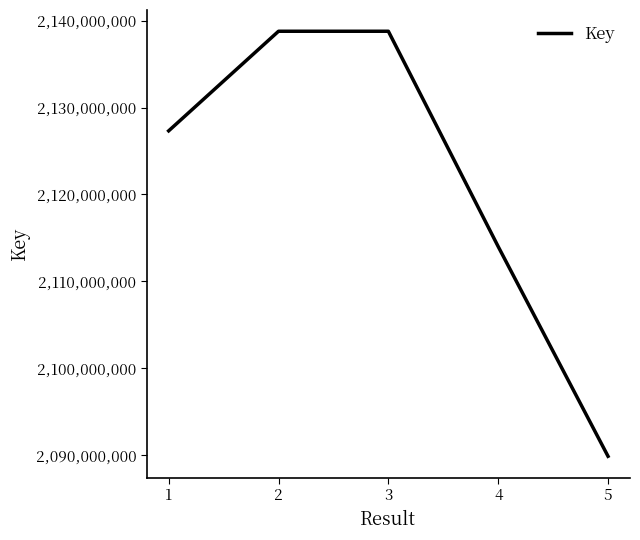

The chart shows a value of 1210894671 at 2. True or false?

False